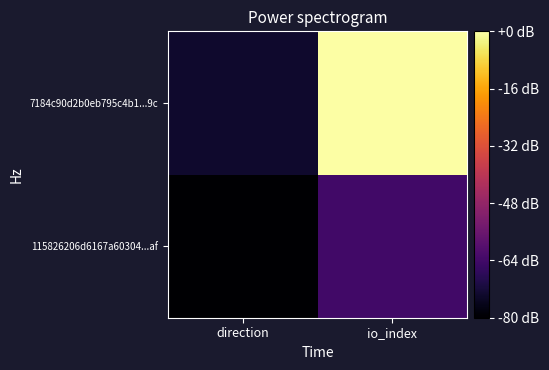

What is the spread (max minus min) of values at io_index?

20